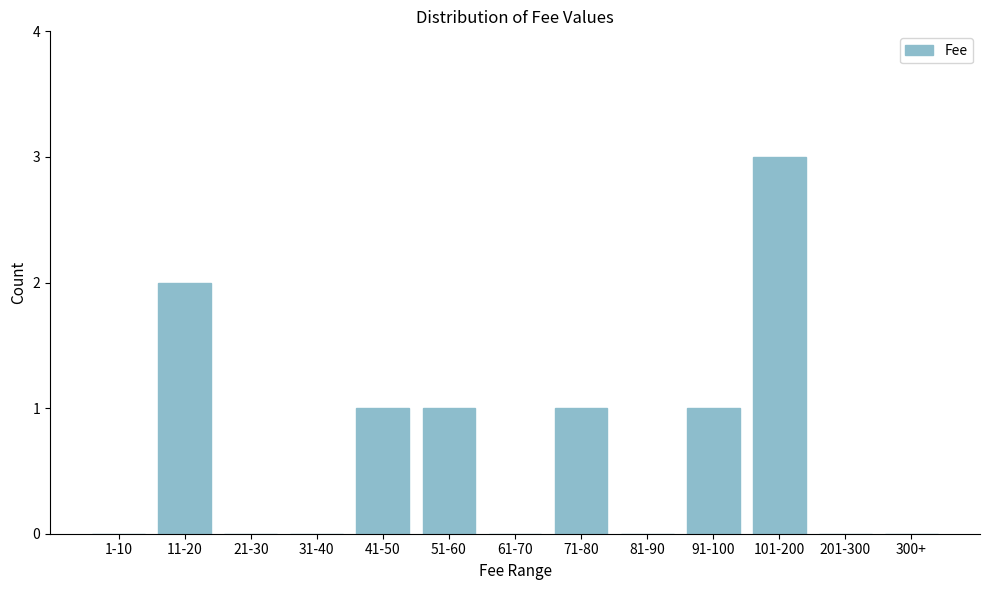

Reading left to right, list all the values displayed in this chart.

1-10=0	11-20=2	21-30=0	31-40=0	41-50=1	51-60=1	61-70=0	71-80=1	81-90=0	91-100=1	101-200=3	201-300=0	300+=0